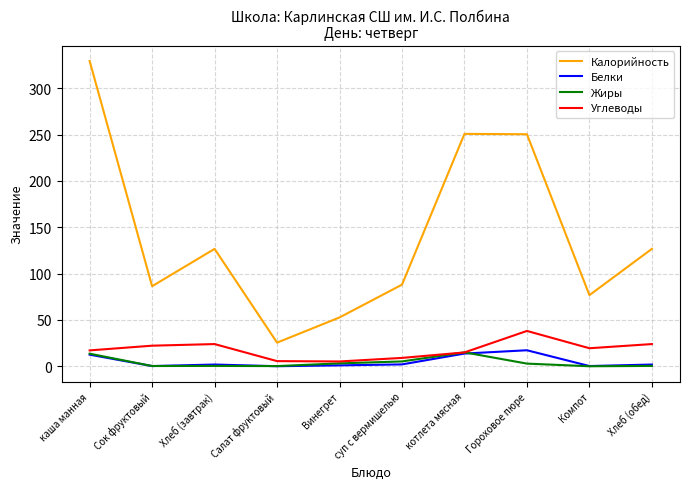

What position from the right is Сок фруктовый?

9